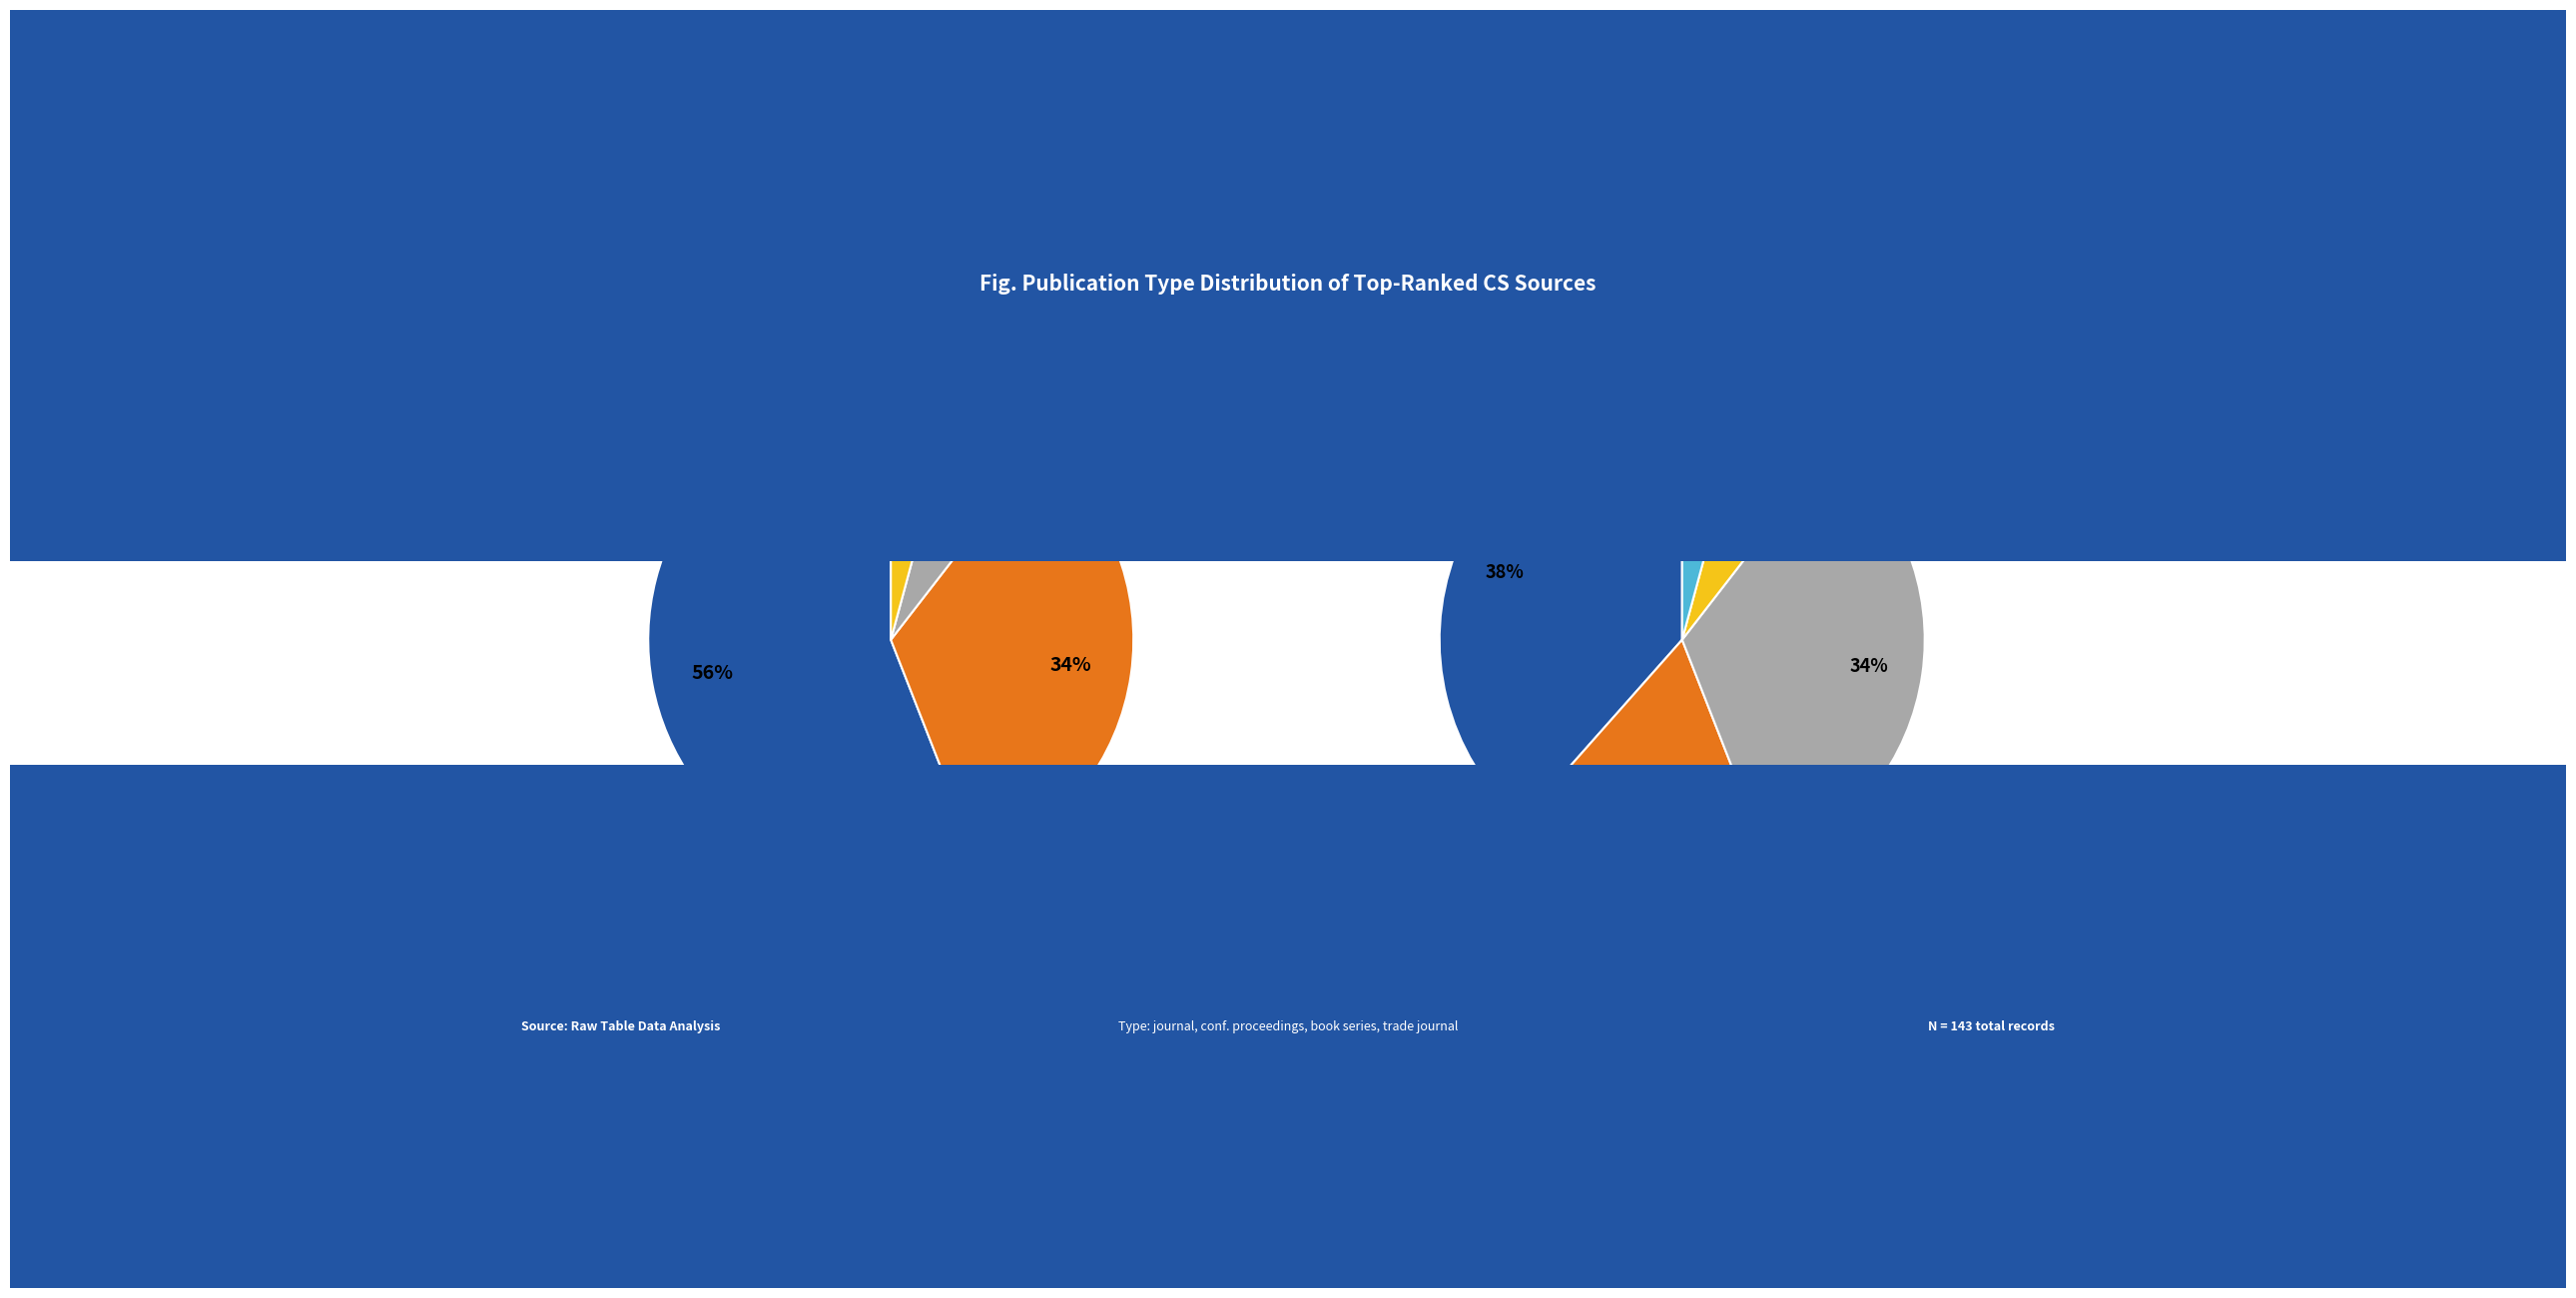

Between conference and proceedings and journal, which is larger?

journal